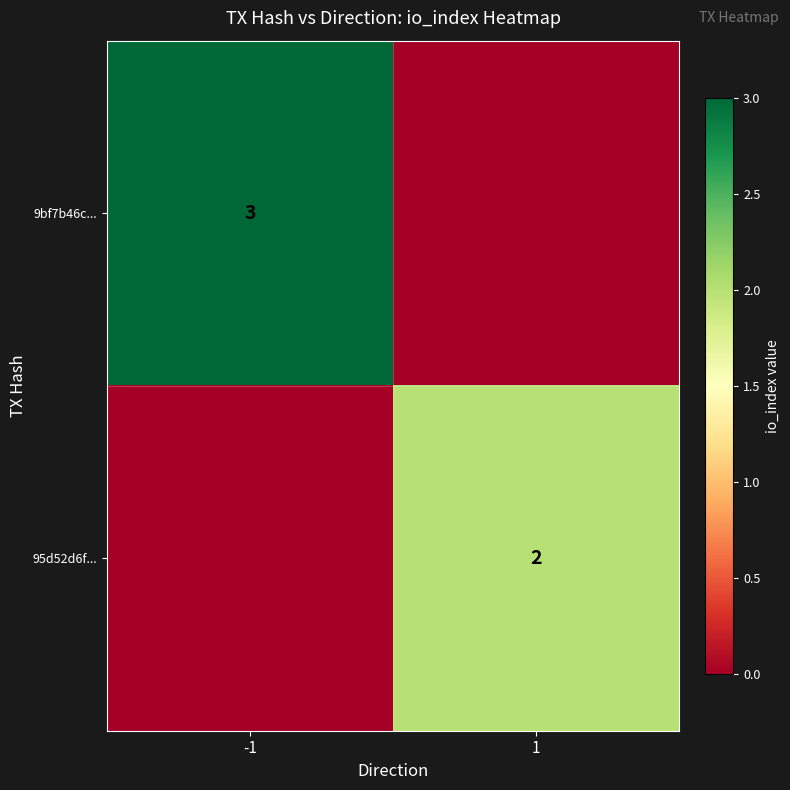

Is it true that 95d52d6f... equals 2 at 1?

True